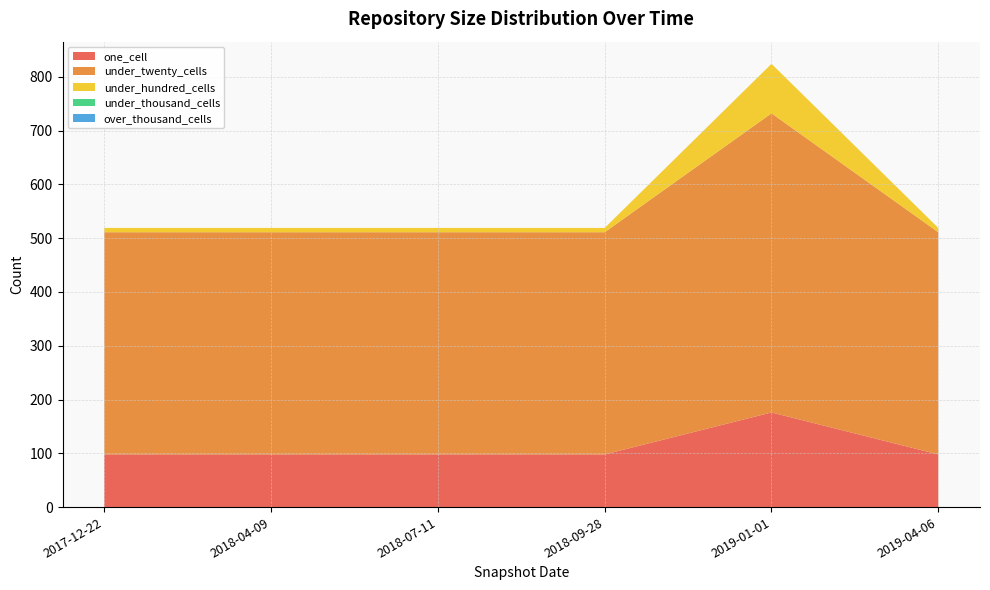

Reading left to right, list all the values displayed in this chart.

one_cell: 98	98	98	98	176	98
under_twenty_cells: 413	413	413	413	556	413
under_hundred_cells: 8	8	8	8	92	8
under_thousand_cells: 0	0	0	0	0	0
over_thousand_cells: 0	0	0	0	0	0